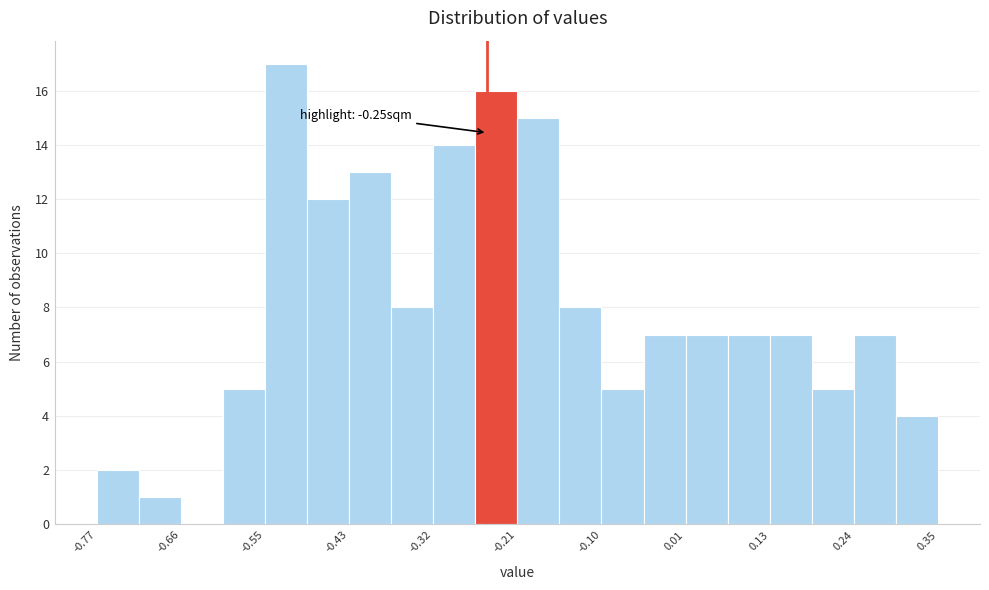

Around what value on the x-axis is the tallest bar? Give the approximate position of its centre, as read against the axis.

-0.52